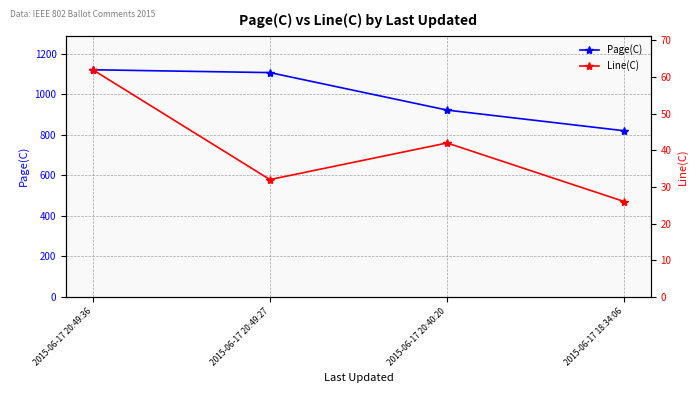

True or false: Line(C) and Page(C) cross at least once.

False